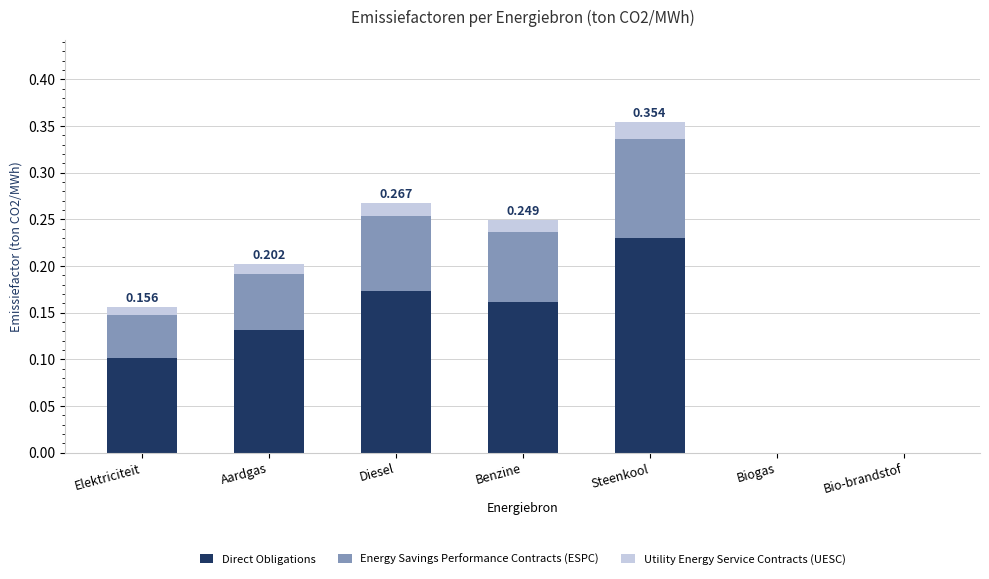

Which category has the highest value in the Direct Obligations series?

Steenkool